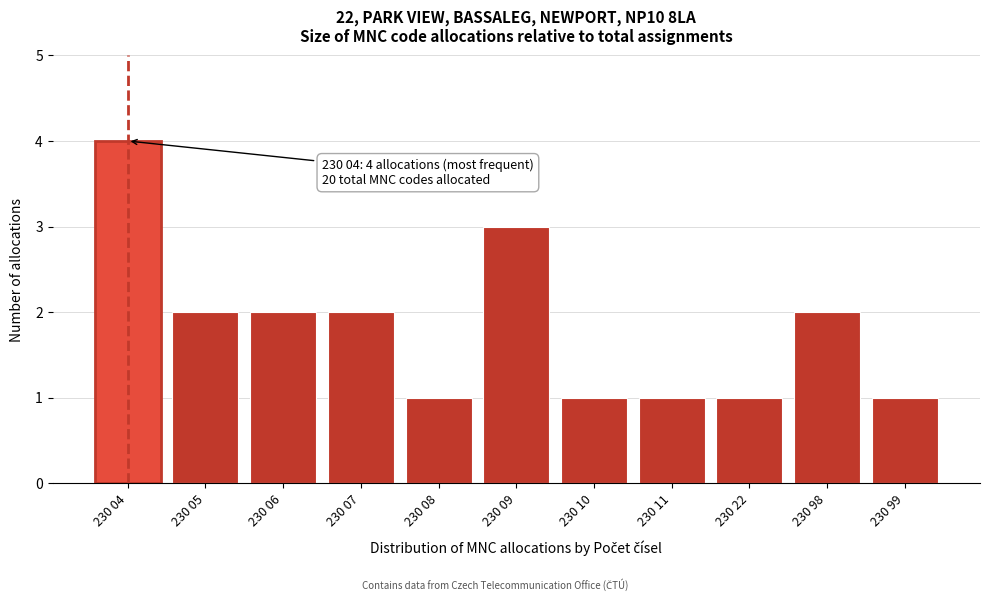

Reading left to right, extract all data points from this chart.

230 04=4	230 05=2	230 06=2	230 07=2	230 08=1	230 09=3	230 10=1	230 11=1	230 22=1	230 98=2	230 99=1